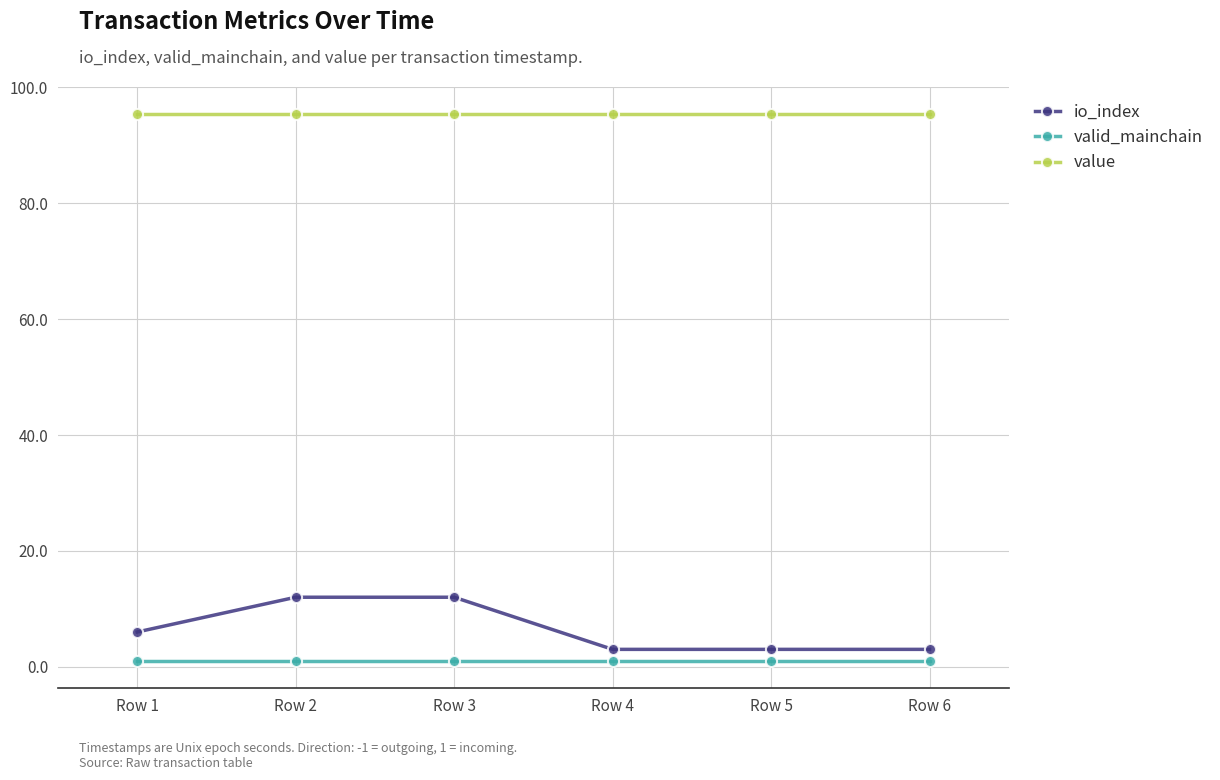

The value series shows 95.4 at Row 1. True or false?

True